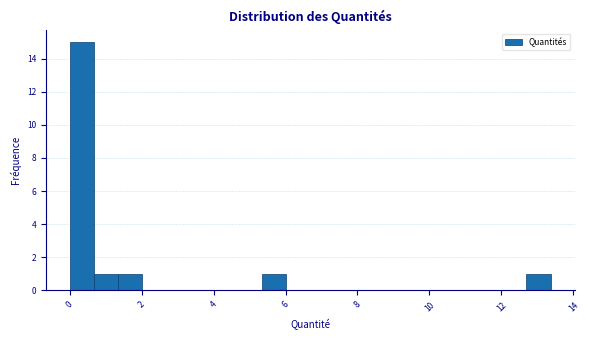

Around what value on the x-axis is the tallest bar? Give the approximate position of its centre, as read against the axis.

0.4